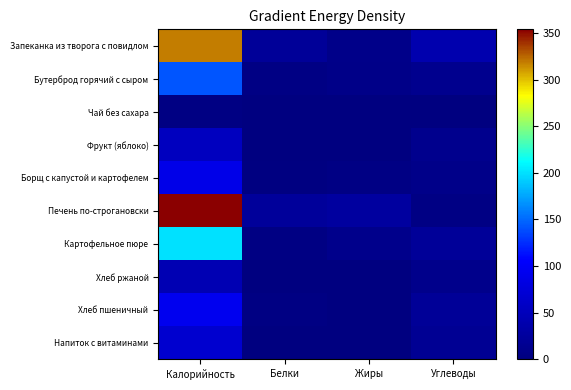

At how many categories does at least one series exceed 150?

1